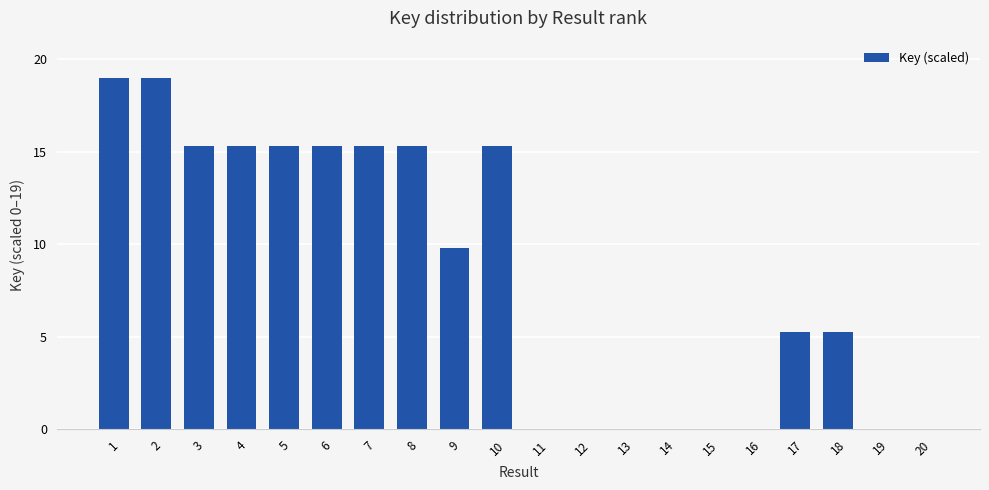

Is it true that the value at 1 is 33.1?

False